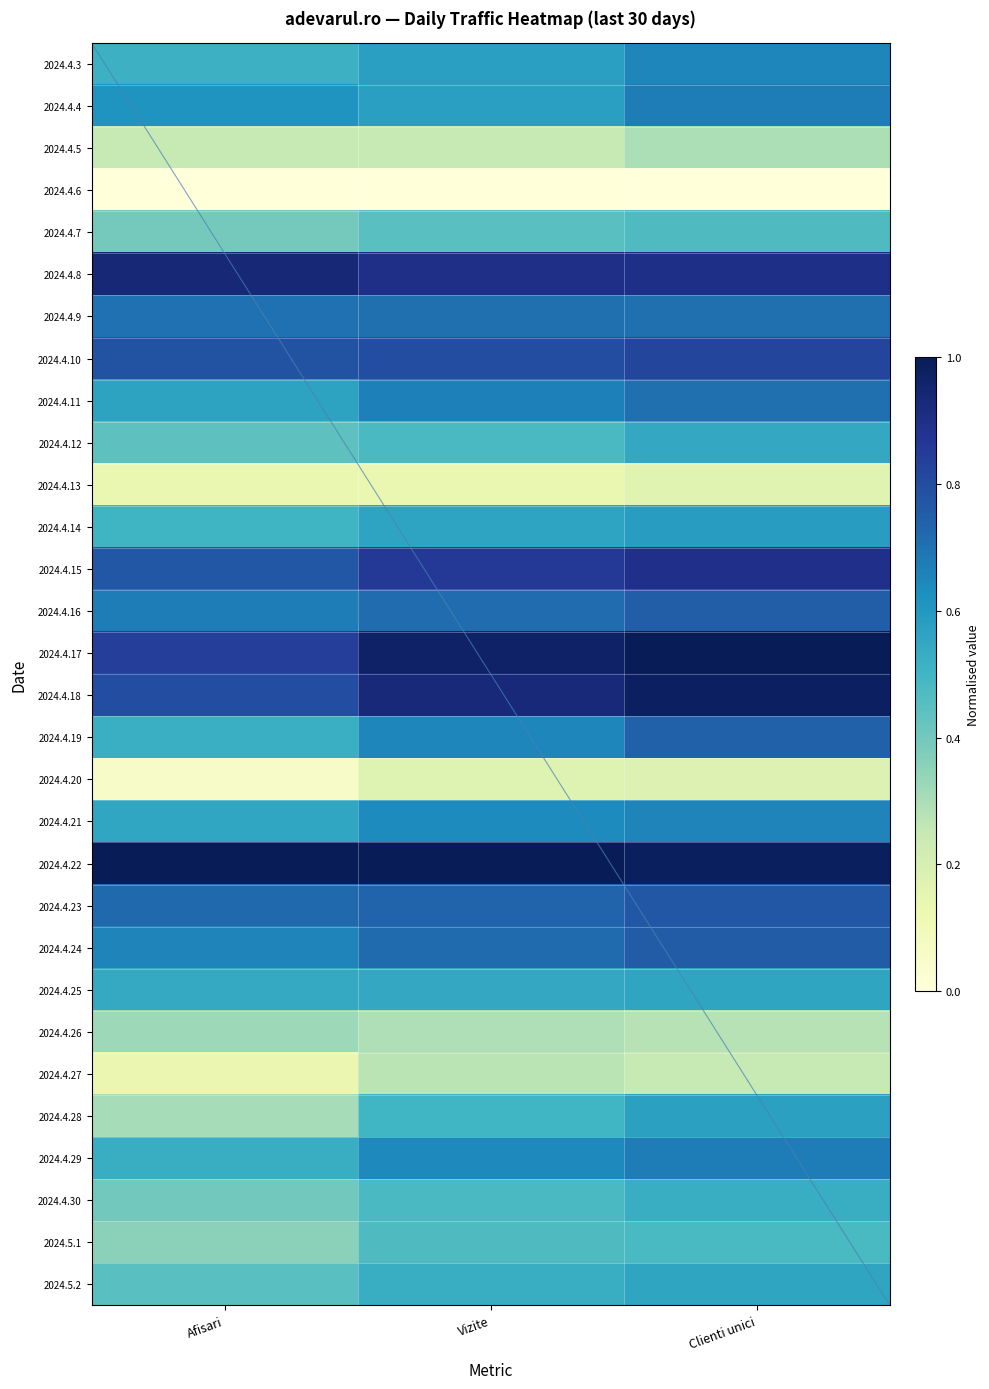

What is the highest value of the 2024.4.19 series?

0.7